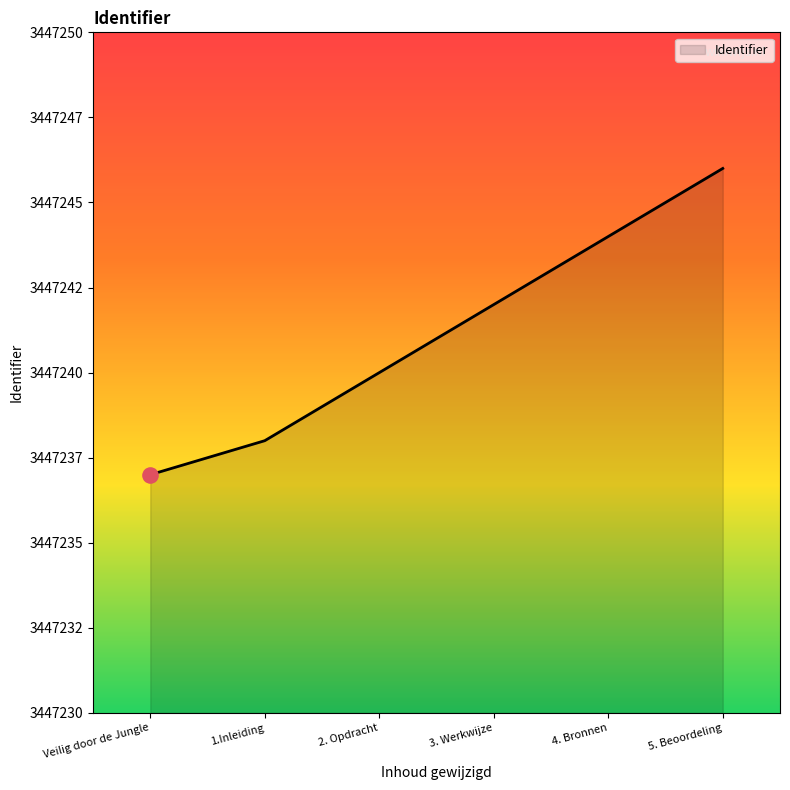

Between 5. Beoordeling and 3. Werkwijze, which is larger?

5. Beoordeling